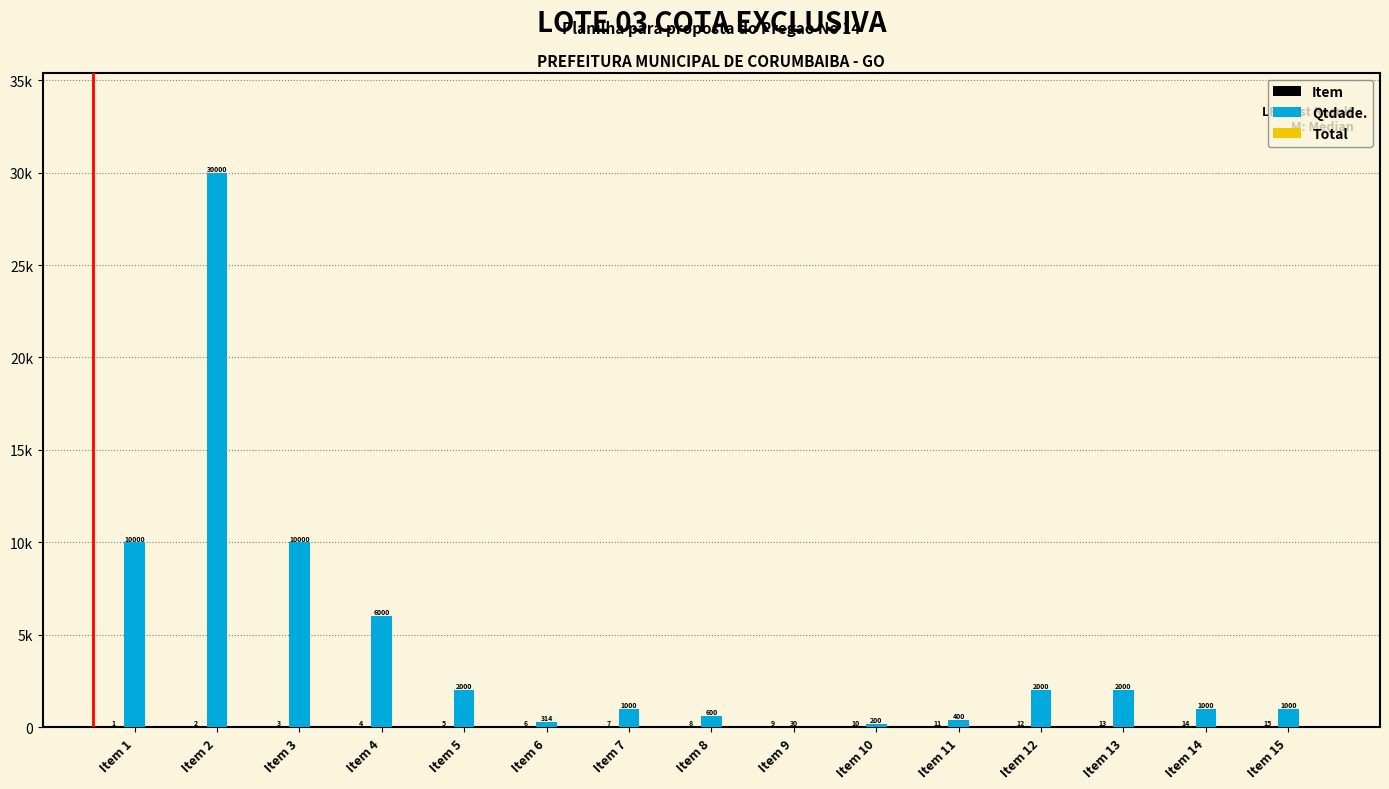

The Item series shows 15 at Item 15. True or false?

True